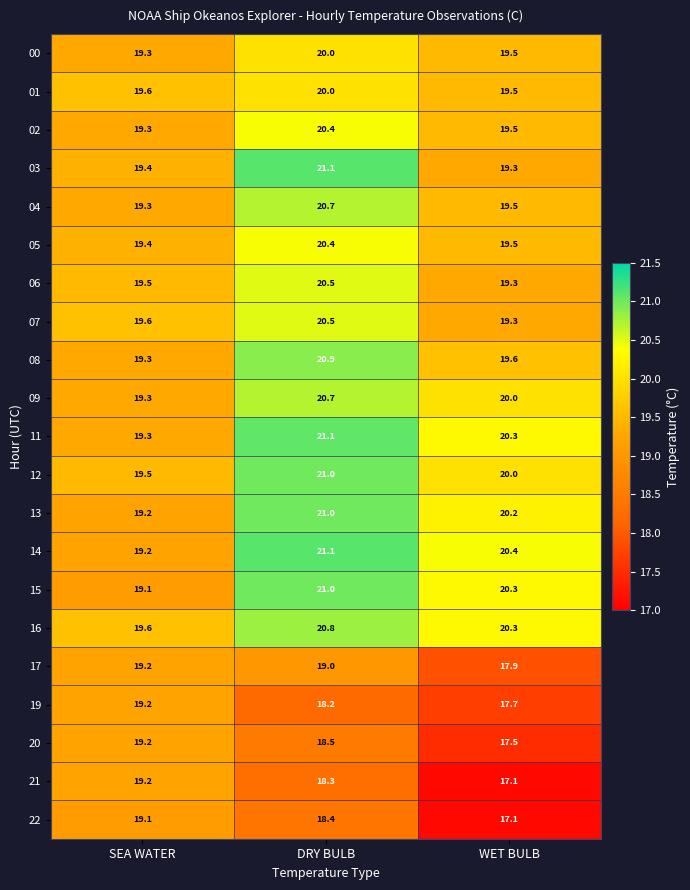

Where is 16 nearest to the value 20?

WET BULB